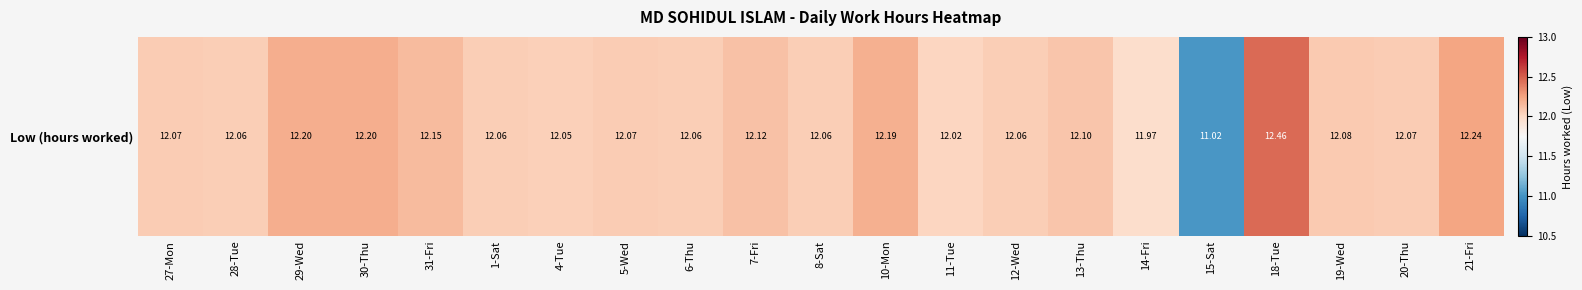

What is the smallest value displayed?

11.0